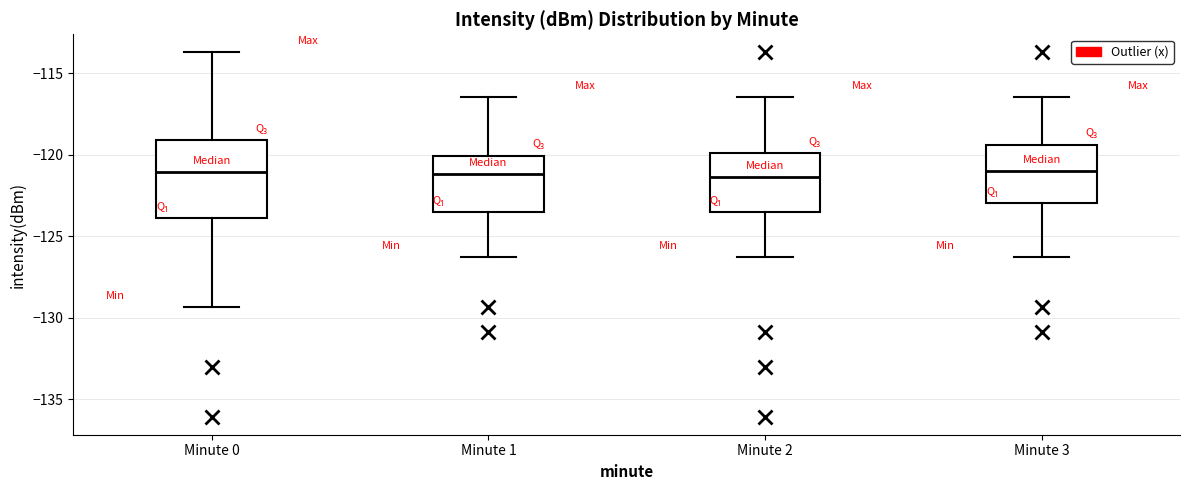

Reading left to right, read every box against the y-axis: the position of its median line, the range the box covers, and the ends of its whiskers. The values are not printed on the chart, so give them approximately, as read against the axis.

Minute 0: median -121.0, box -124.0 to -119.0, whiskers -129.5 to -113.5
Minute 1: median -121.0, box -123.5 to -120.0, whiskers -126.5 to -116.5
Minute 2: median -121.5, box -123.5 to -120.0, whiskers -126.5 to -116.5
Minute 3: median -121.0, box -123.0 to -119.5, whiskers -126.5 to -116.5